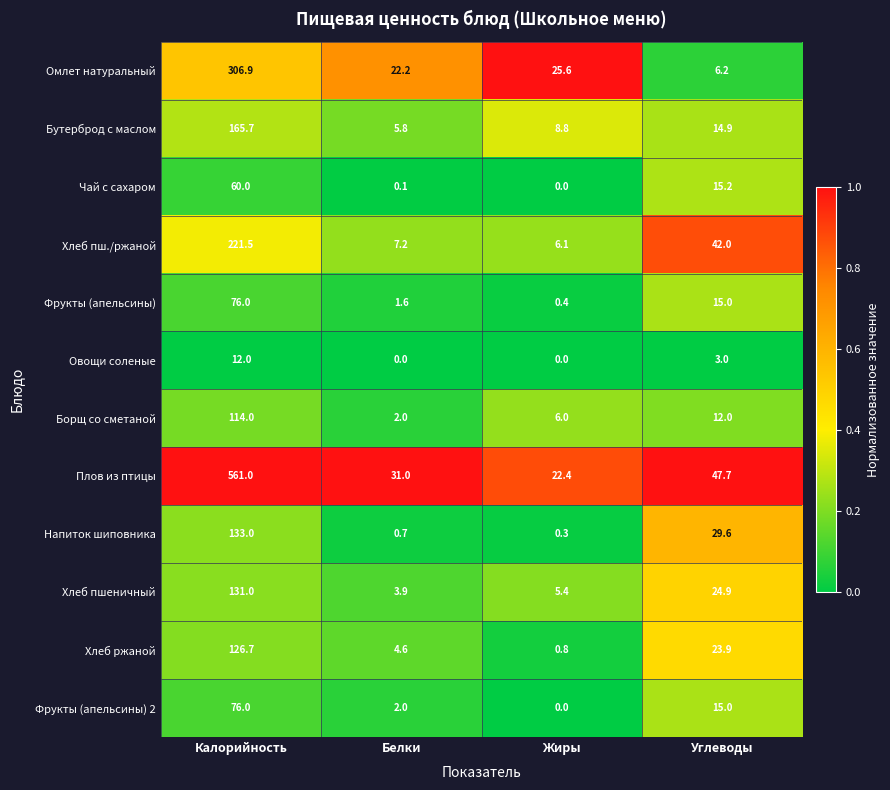

The Бутерброд с маслом series shows 7.3 at Углеводы. True or false?

False